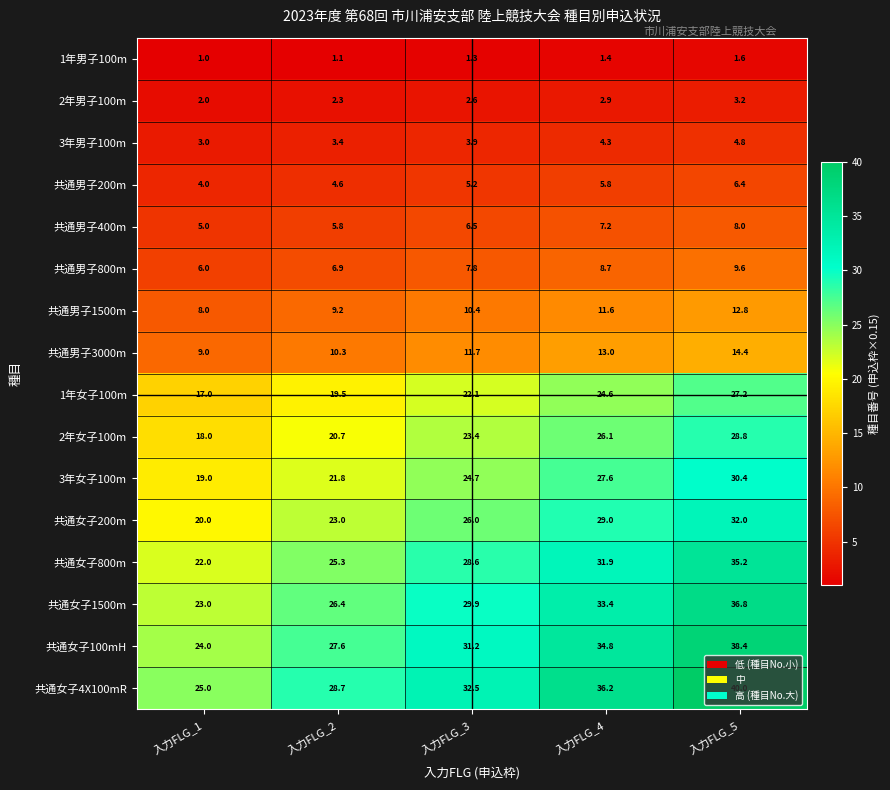

At how many categories does at least one series exceed 19?

5